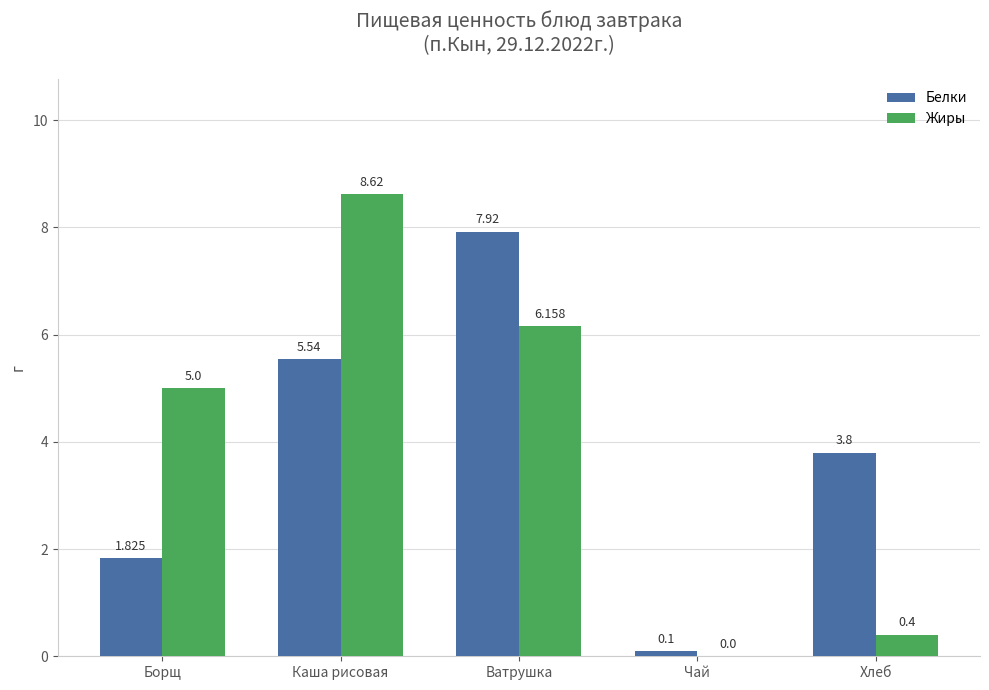

Which series changed the most between Ватрушка and Чай?

Белки